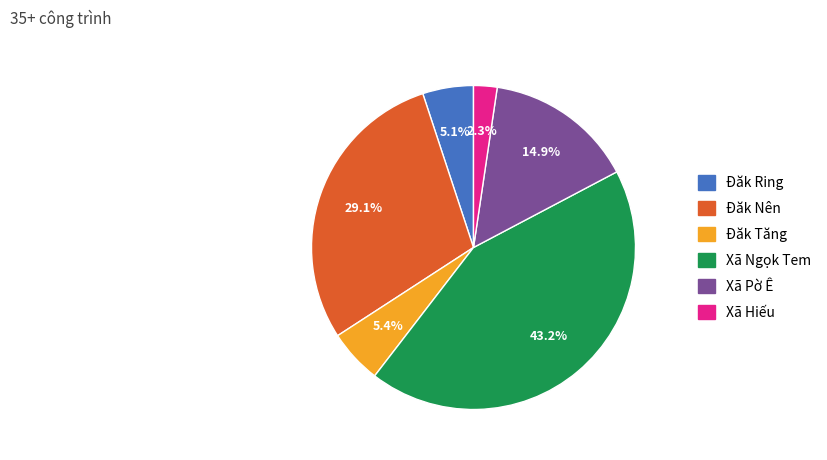

What is the largest slice in the pie chart?

Xã Ngọk Tem